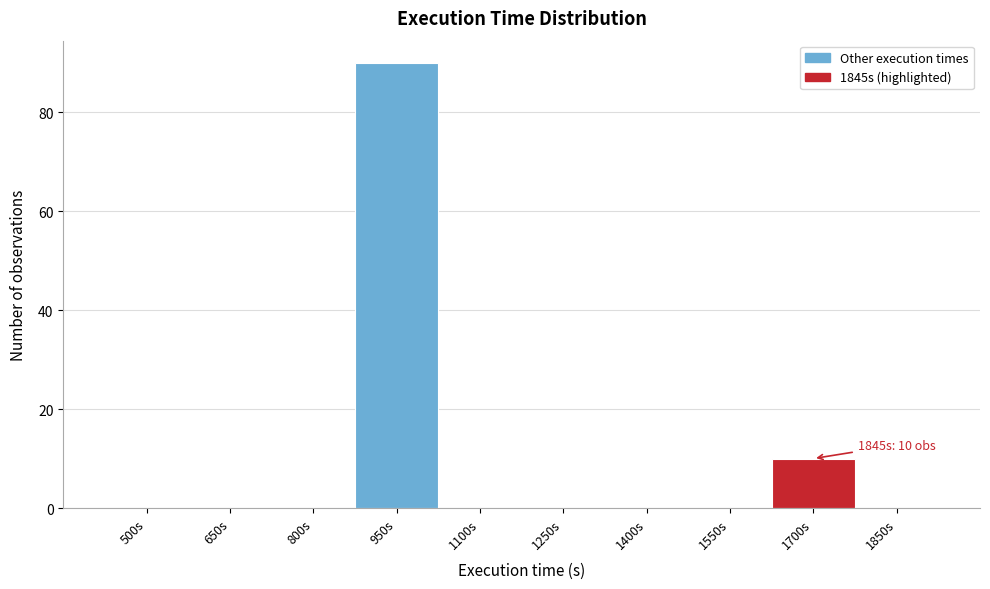

Reading left to right, transcribe all the data shown in this chart.

500s=0	650s=0	800s=0	950s=90	1100s=0	1250s=0	1400s=0	1550s=0	1700s=10	1850s=0